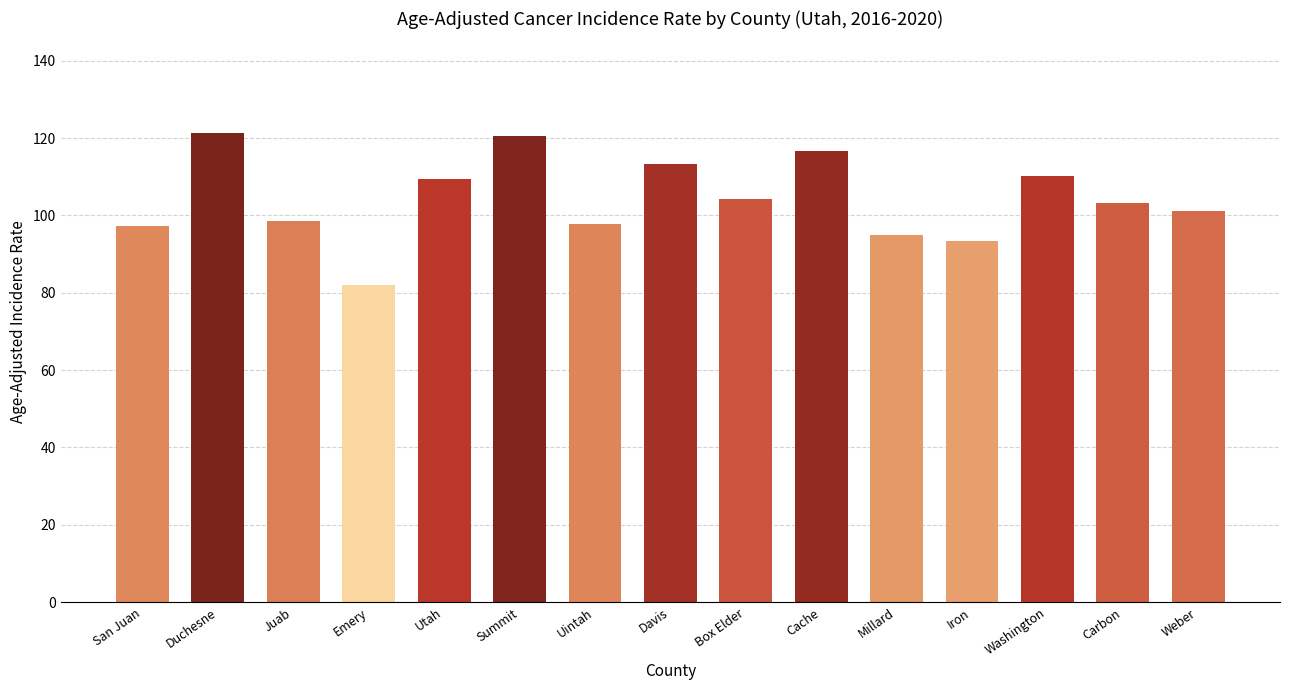

What is the maximum value shown in the chart?

121.2